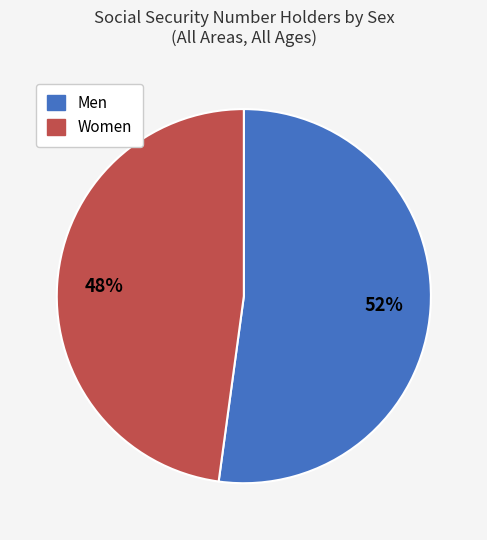

What is the smallest slice in the pie chart?

Women